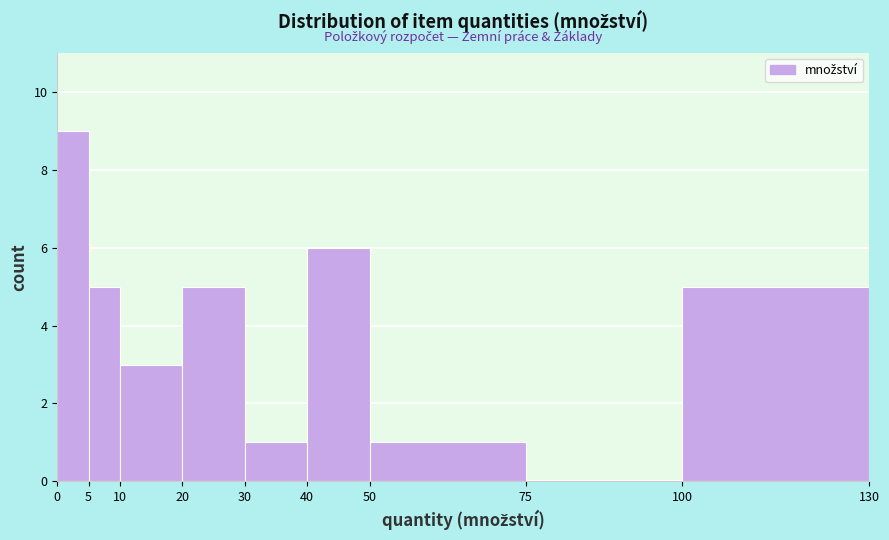

Reading left to right, list every bar in this chart as the range it spans on the x-axis followed by its height. The values are not printed on the chart, so give them approximately, as read against the axis.

0 to 5: 9
5 to 10: 5
10 to 20: 3
20 to 30: 5
30 to 40: 1
40 to 50: 6
50 to 75: 1
75 to 100: 0
100 to 130: 5